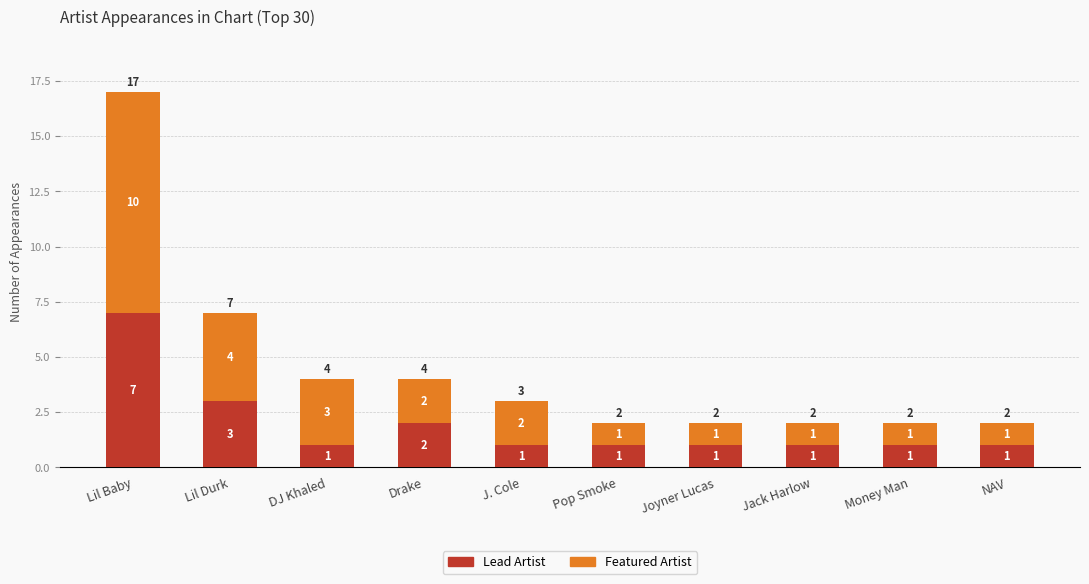

What is the highest value of the Lead Artist series?

7